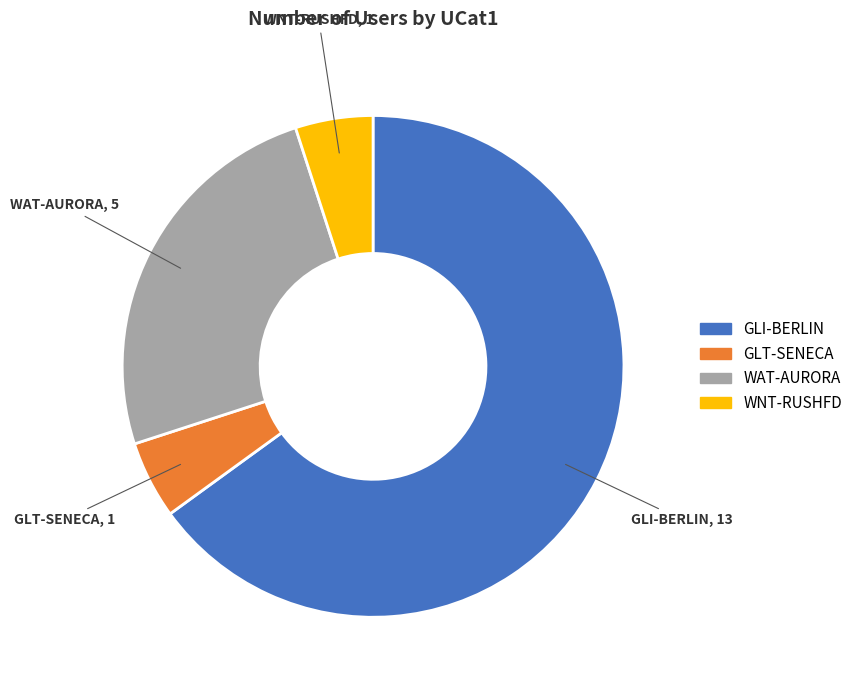

Is the sum of WAT-AURORA and GLI-BERLIN greater than half?

Yes